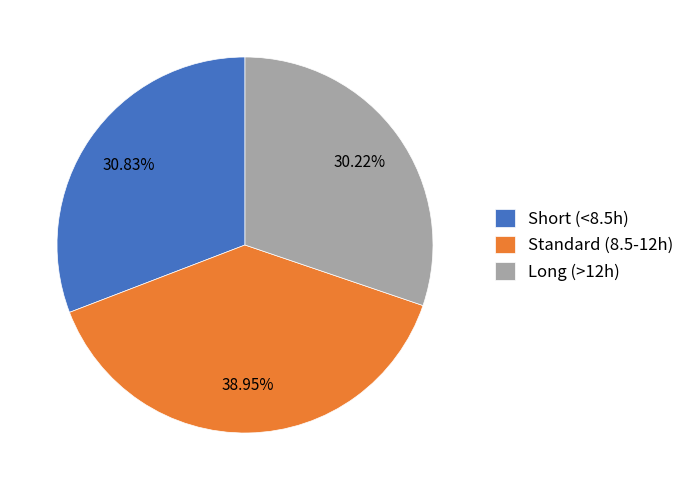

Approximately how many times larger is the value at Standard (8.5-12h) compared to Long (>12h)?

1.3